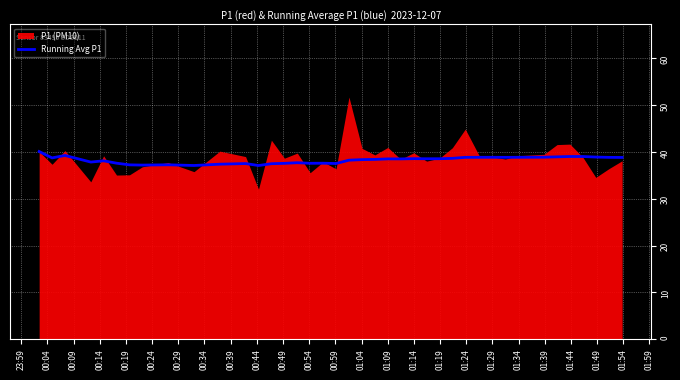

What is the average value?

38.2